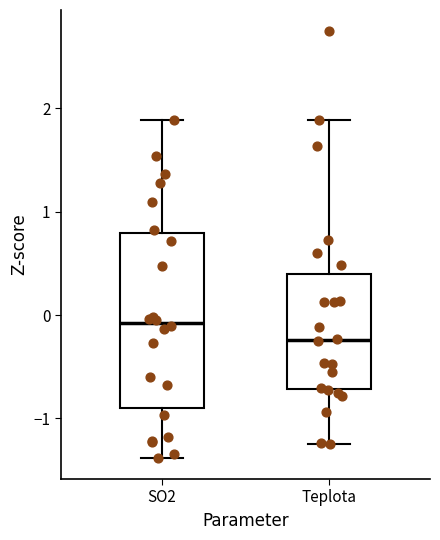

Which box's median line is the lowest?

Teplota